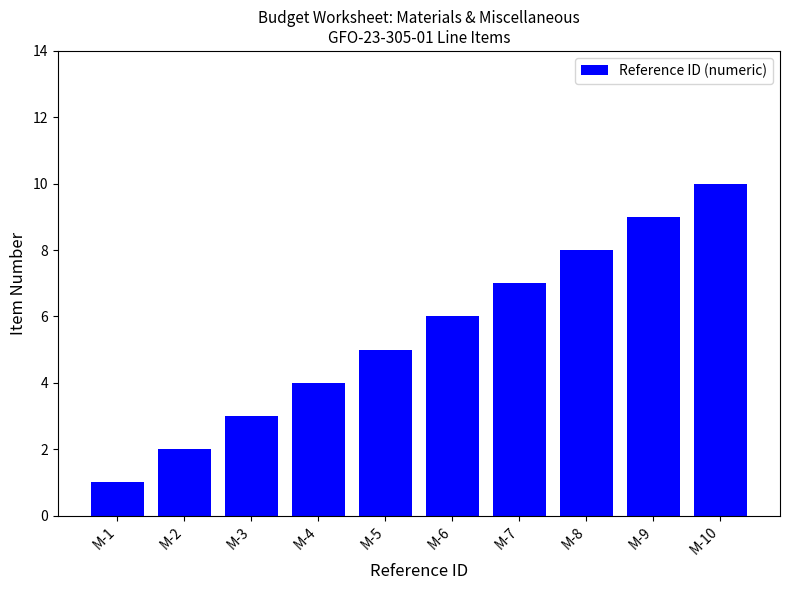

True or false: the data shows 2 at M-8.

False